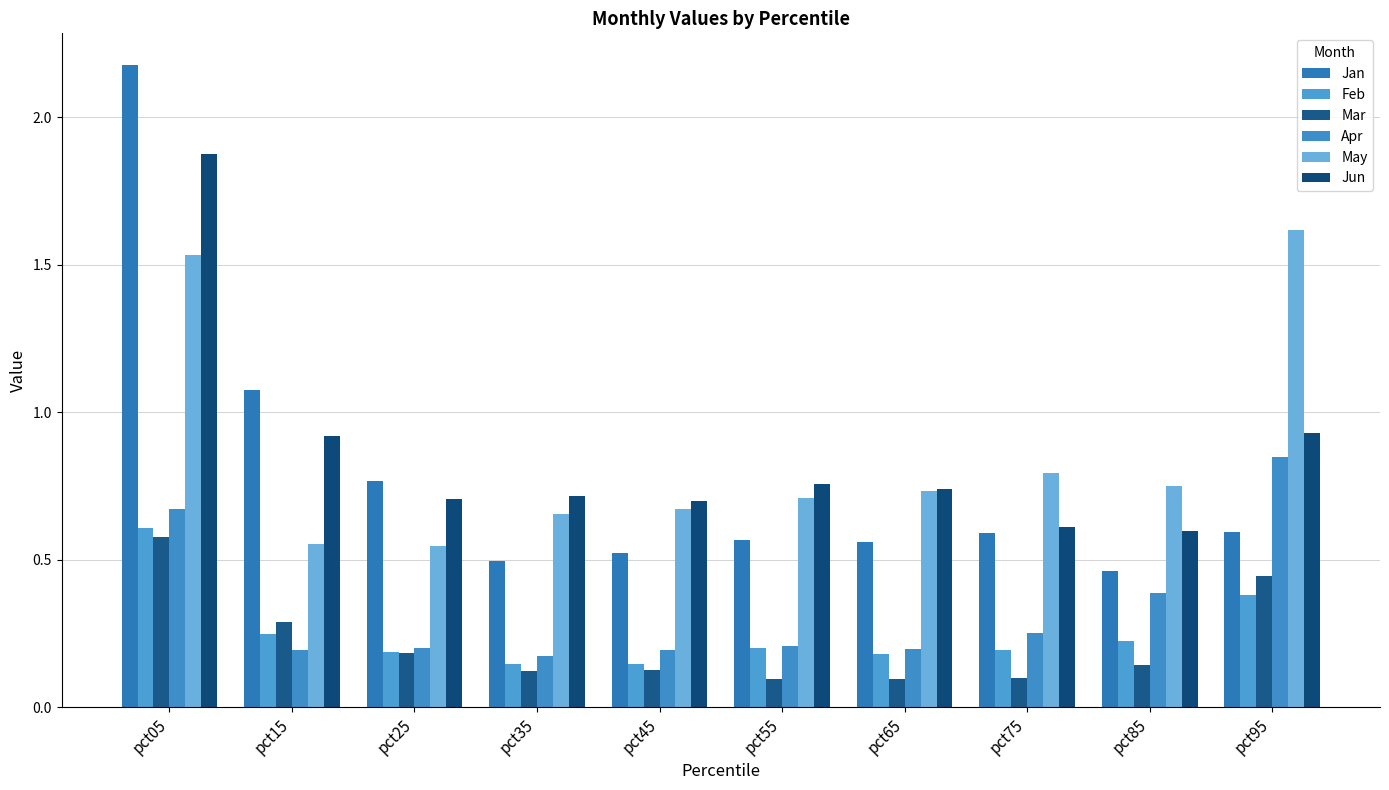

True or false: Jan has a value of 0.6 at pct65.

True